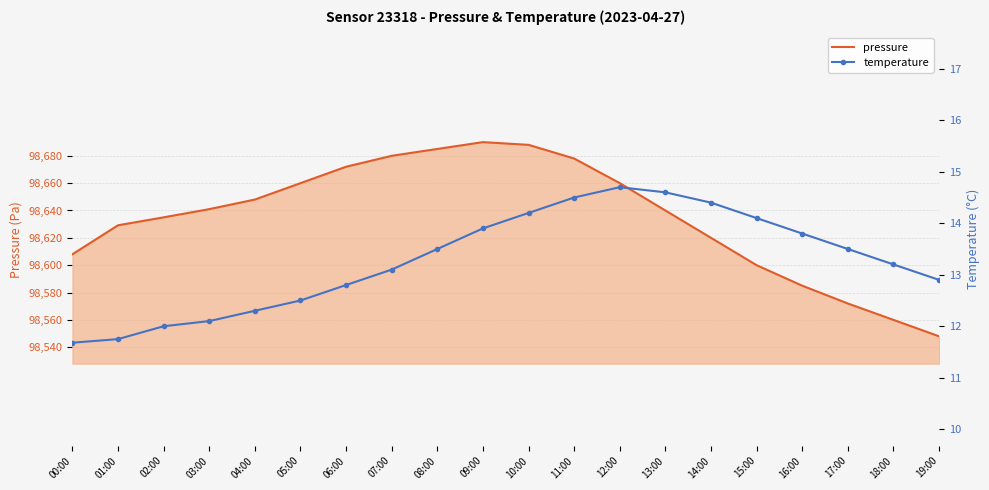

In pressure, how many points are higher than both neighbors (excluding endpoints)?

1